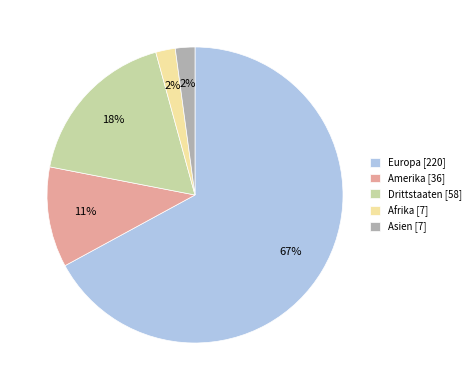

Which has a higher value, Afrika [7] or Europa [220]?

Europa [220]